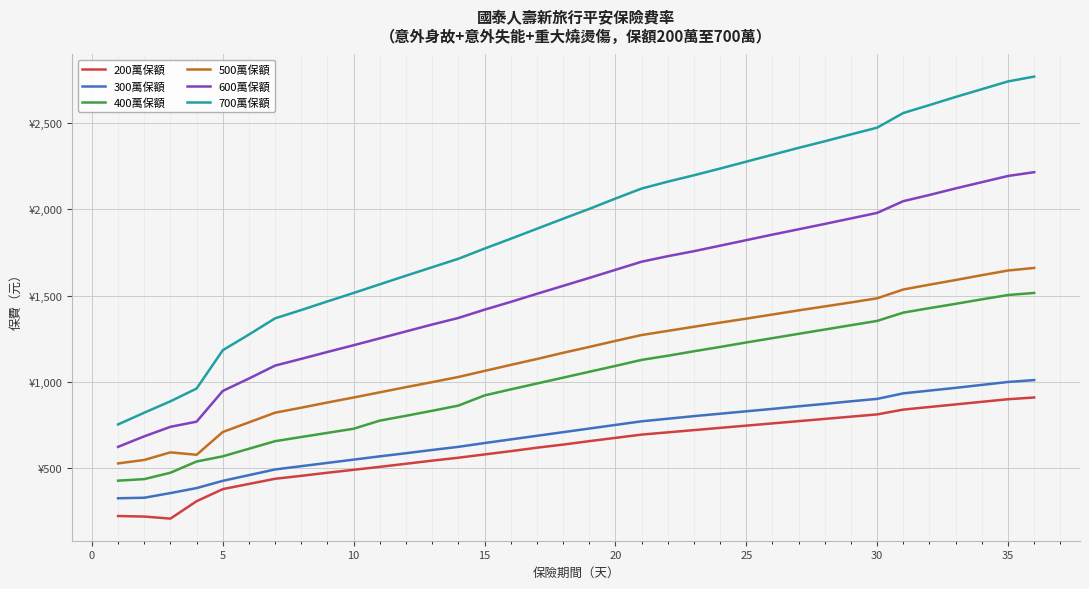

At which label does 400萬保額 first exceed 1058?

20